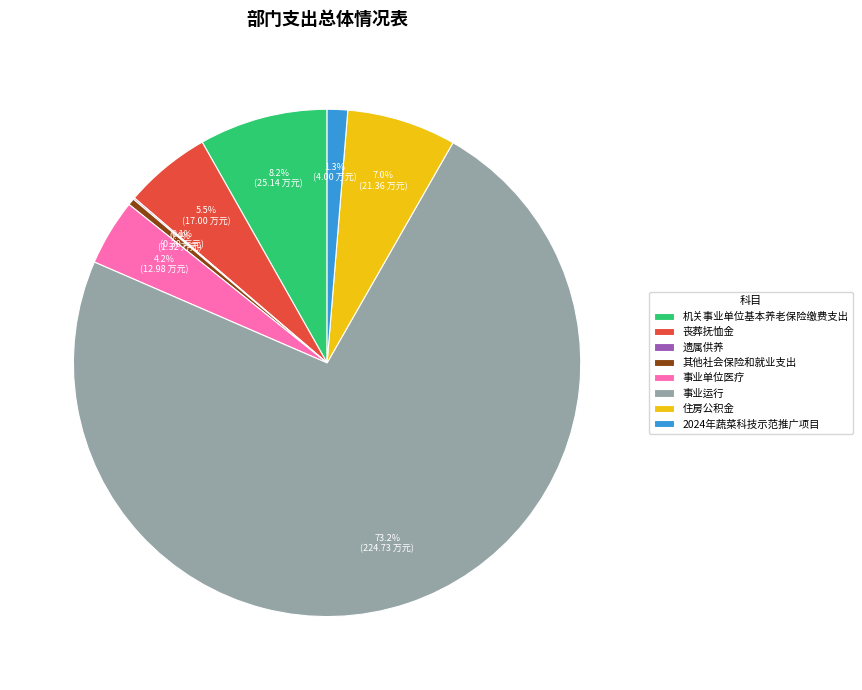

Approximately how many times larger is the value at 事业单位医疗 compared to 其他社会保险和就业支出?

9.8